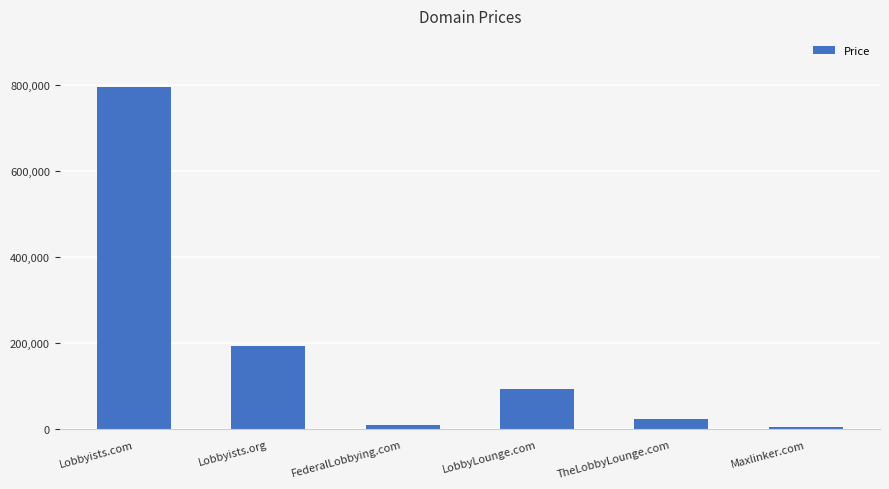

The value at Lobbyists.org is 194888. True or false?

True